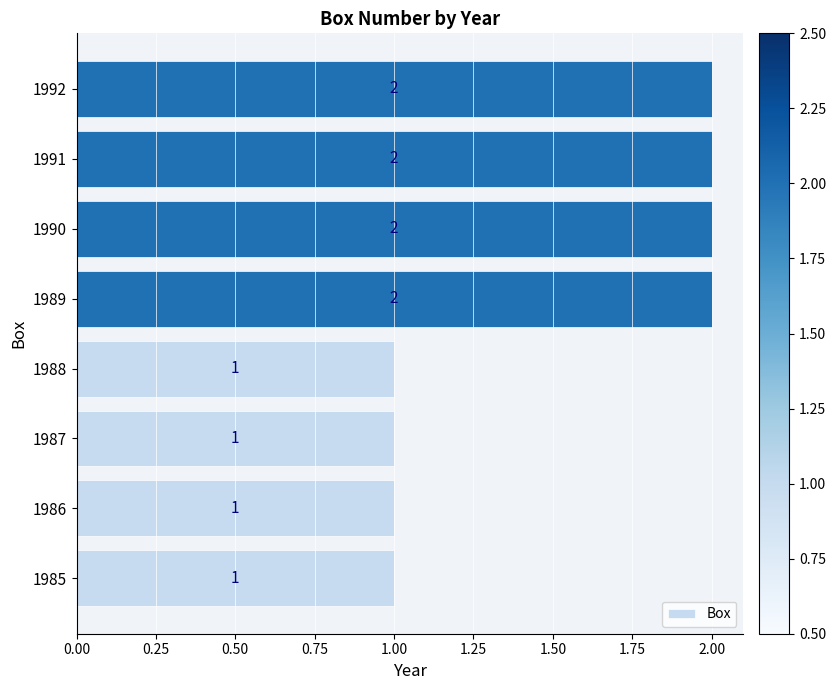

Count the number of data series in this chart.

1